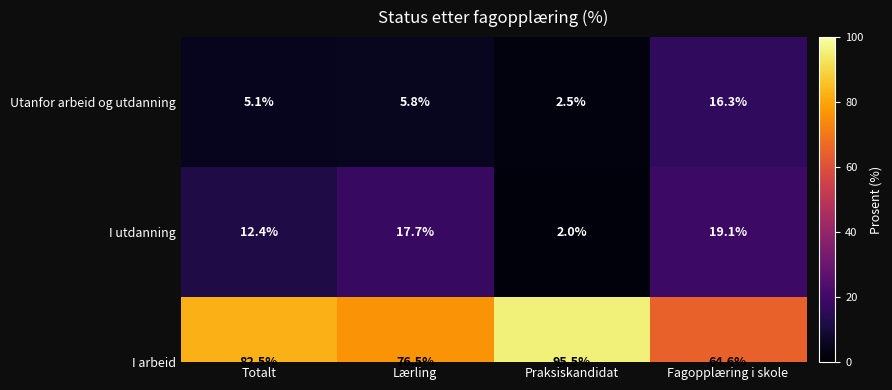

Reading left to right, transcribe all the data shown in this chart.

5.1	5.8	2.5	16.3